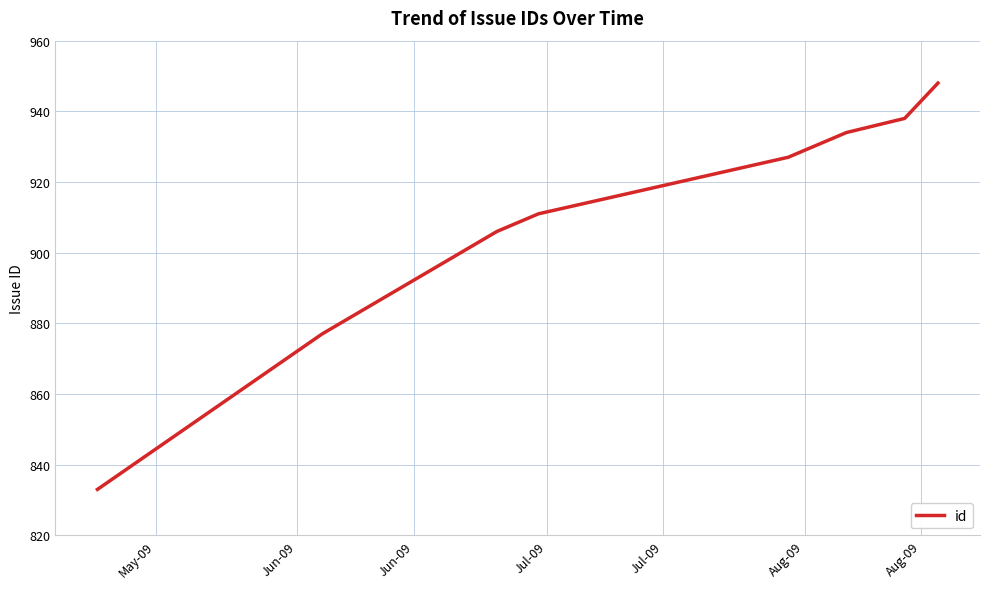

True or false: the data has more than 1 interior local peaks.

False